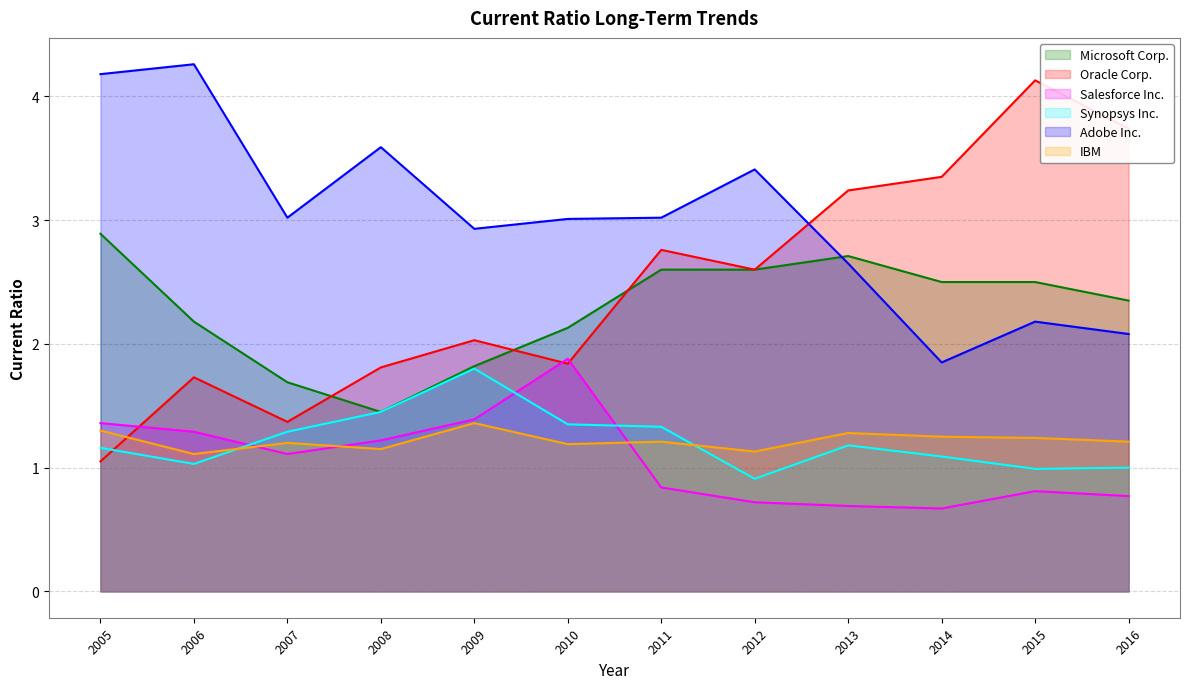

Reading right to left, transcribe all the data shown in this chart.

Microsoft Corp.: 2.4	2.5	2.5	2.7	2.6	2.6	2.1	1.8	1.4	1.7	2.2	2.9
Oracle Corp.: 3.7	4.1	3.4	3.2	2.6	2.8	1.8	2.0	1.8	1.4	1.7	1.1
Salesforce Inc.: 0.8	0.8	0.7	0.7	0.7	0.8	1.9	1.4	1.2	1.1	1.3	1.4
Synopsys Inc.: 1.0	1.0	1.1	1.2	0.9	1.3	1.4	1.8	1.4	1.3	1.0	1.2
Adobe Inc.: 2.1	2.2	1.9	2.6	3.4	3.0	3.0	2.9	3.6	3.0	4.3	4.2
IBM: 1.2	1.2	1.2	1.3	1.1	1.2	1.2	1.4	1.1	1.2	1.1	1.3